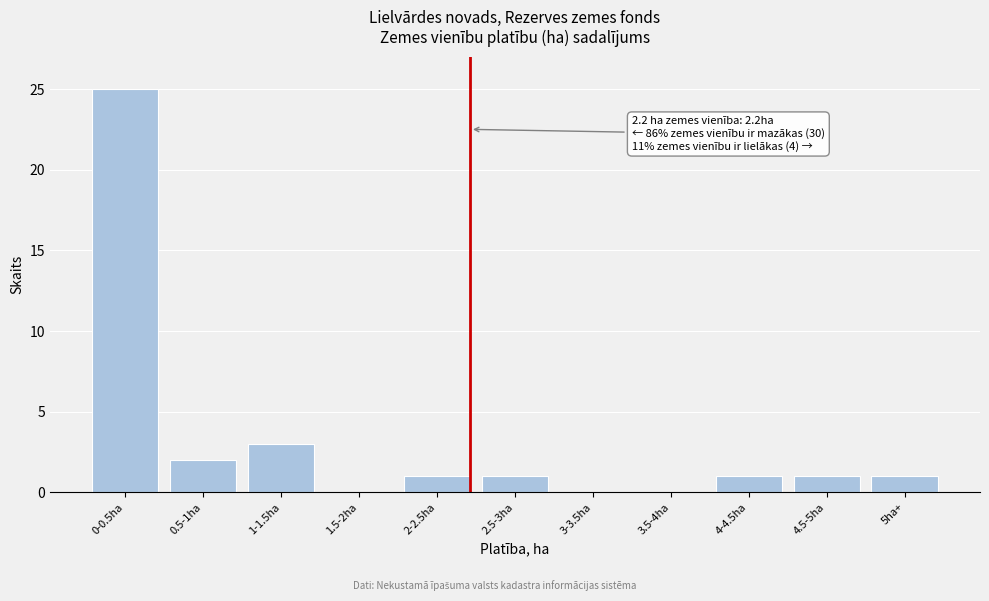

Reading left to right, extract all data points from this chart.

0-0.5ha=25	0.5-1ha=2	1-1.5ha=3	1.5-2ha=0	2-2.5ha=1	2.5-3ha=1	3-3.5ha=0	3.5-4ha=0	4-4.5ha=1	4.5-5ha=1	5ha+=1